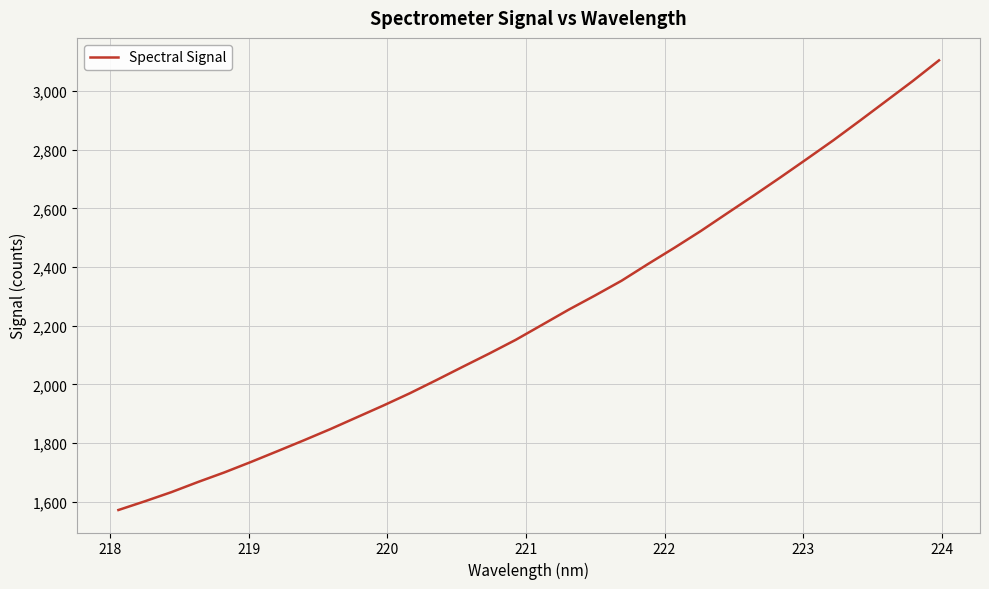

What is the minimum value shown in the chart?

1571.5